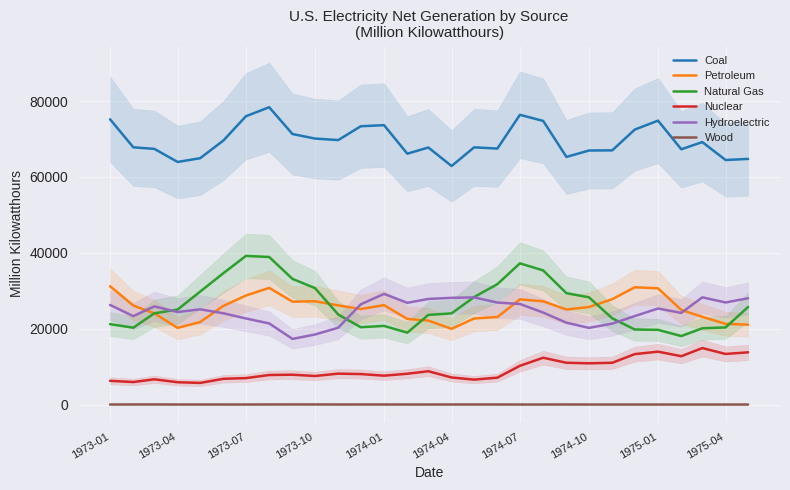

What is the value of the Hydroelectric point at the 17th from the left?

28234.9